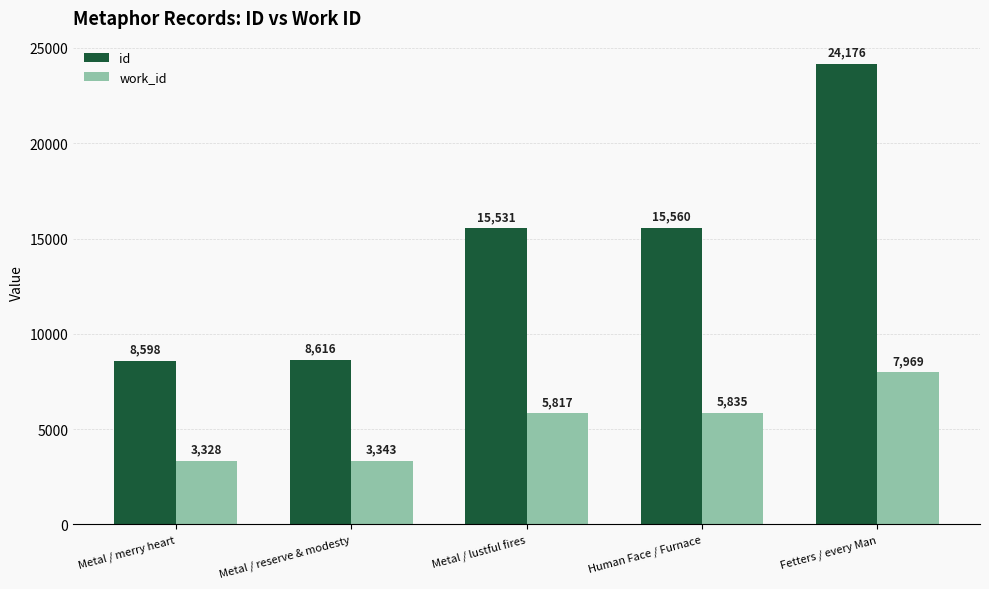

What is the difference between the work_id values at Fetters / every Man and Metal / reserve & modesty?

4626